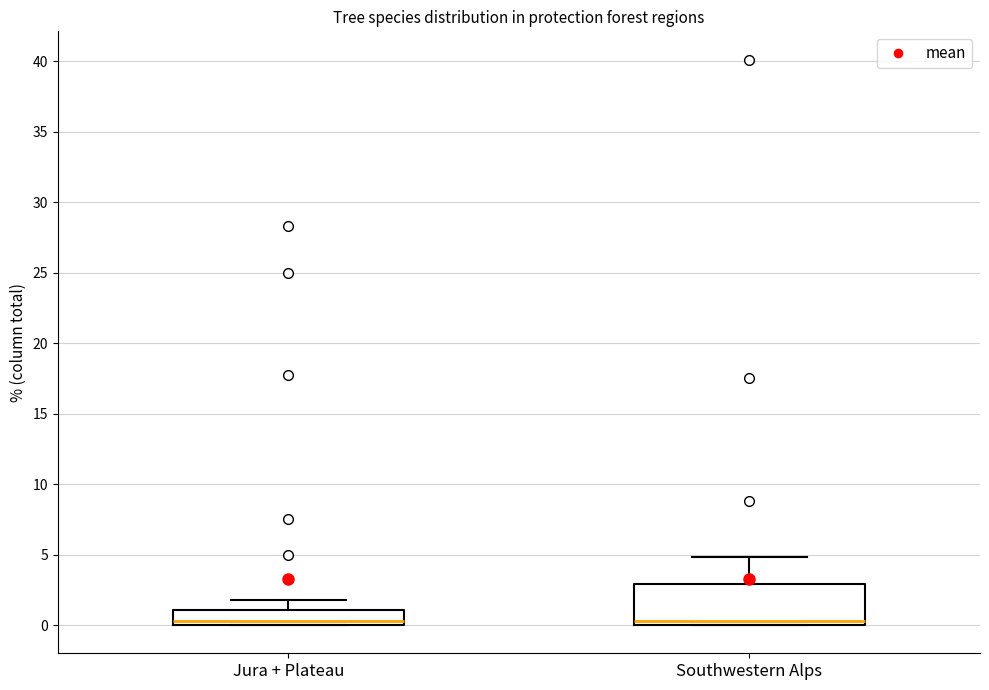

Where does the upper whisker of the box for Southwestern Alps end on the y-axis? The values are not printed on the chart, so give them approximately, as read against the axis.

5.0